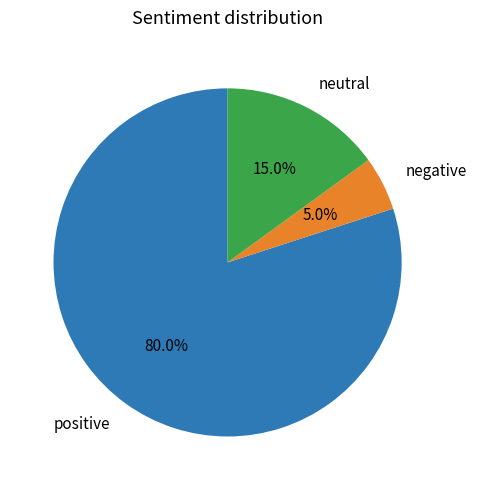

Count the number of slices in the pie.

3